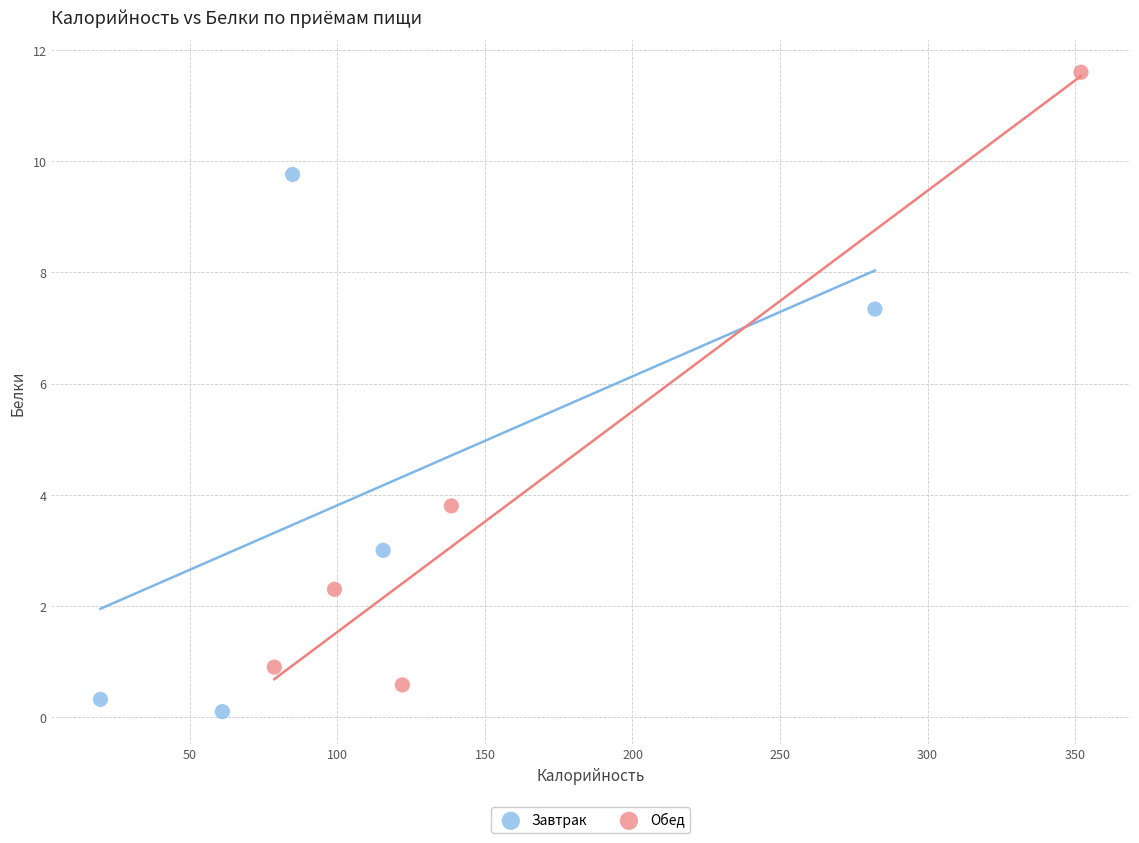

What are all the series names shown in the legend?

Завтрак, Обед